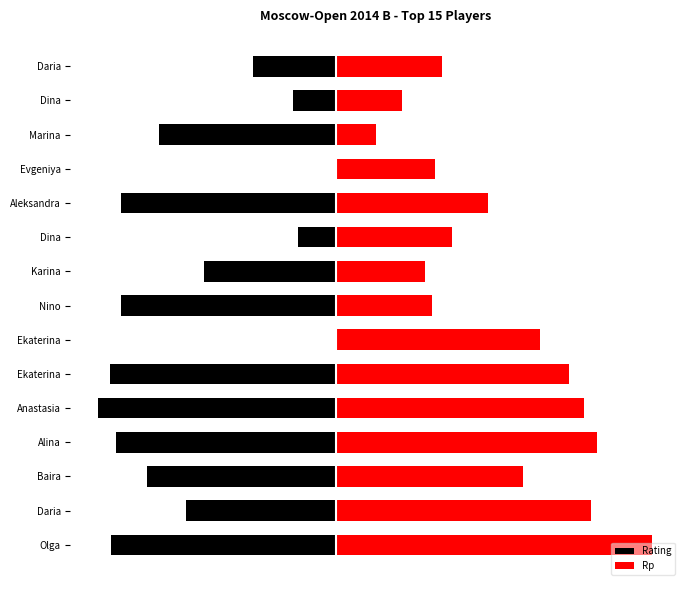

What is the difference between the Rating values at Baira and Daria?

41